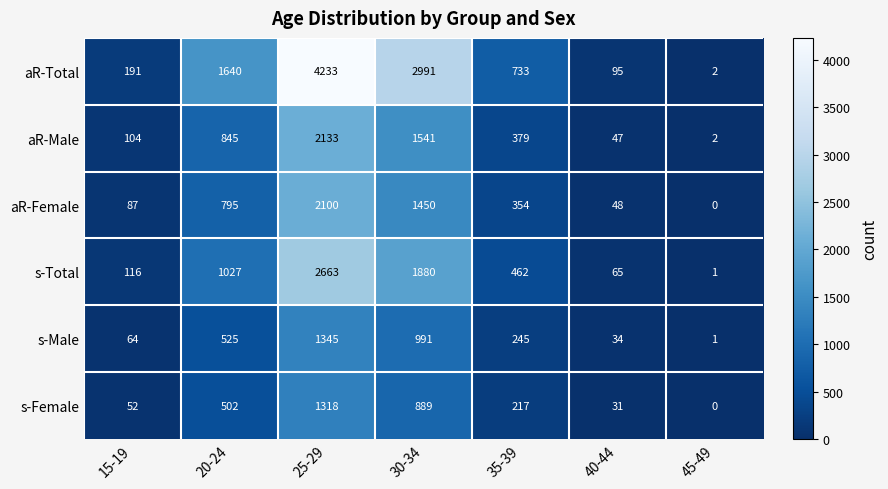

What is the greatest value displayed?

4233